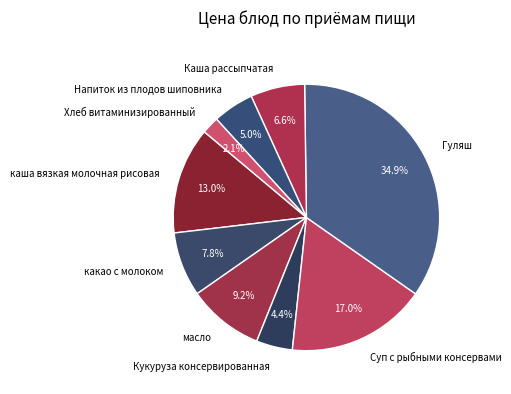

Which category has the smallest portion of the pie?

Хлеб витаминизированный